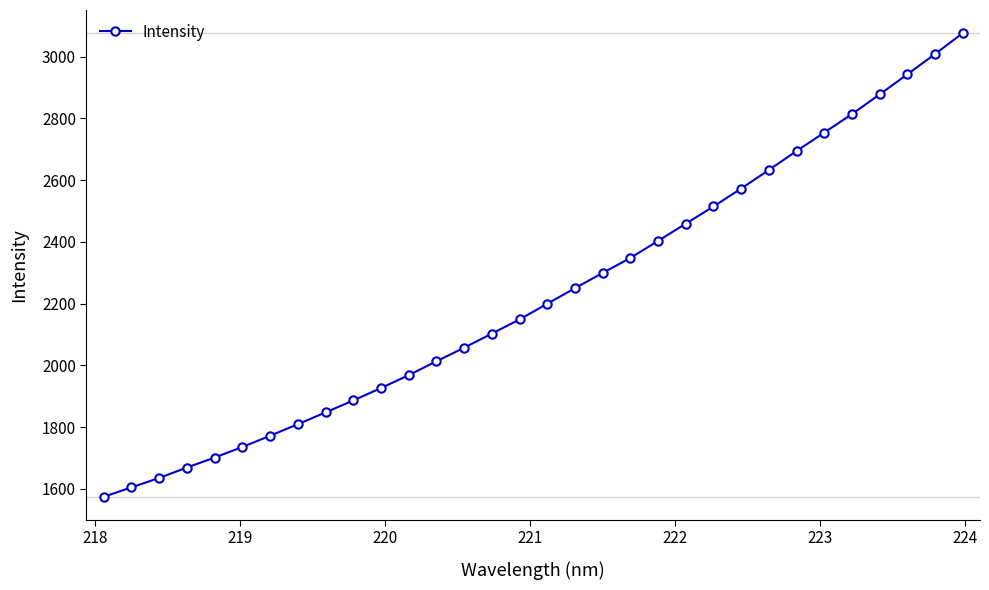

What is the difference between the second highest and second lowest values?

1403.8